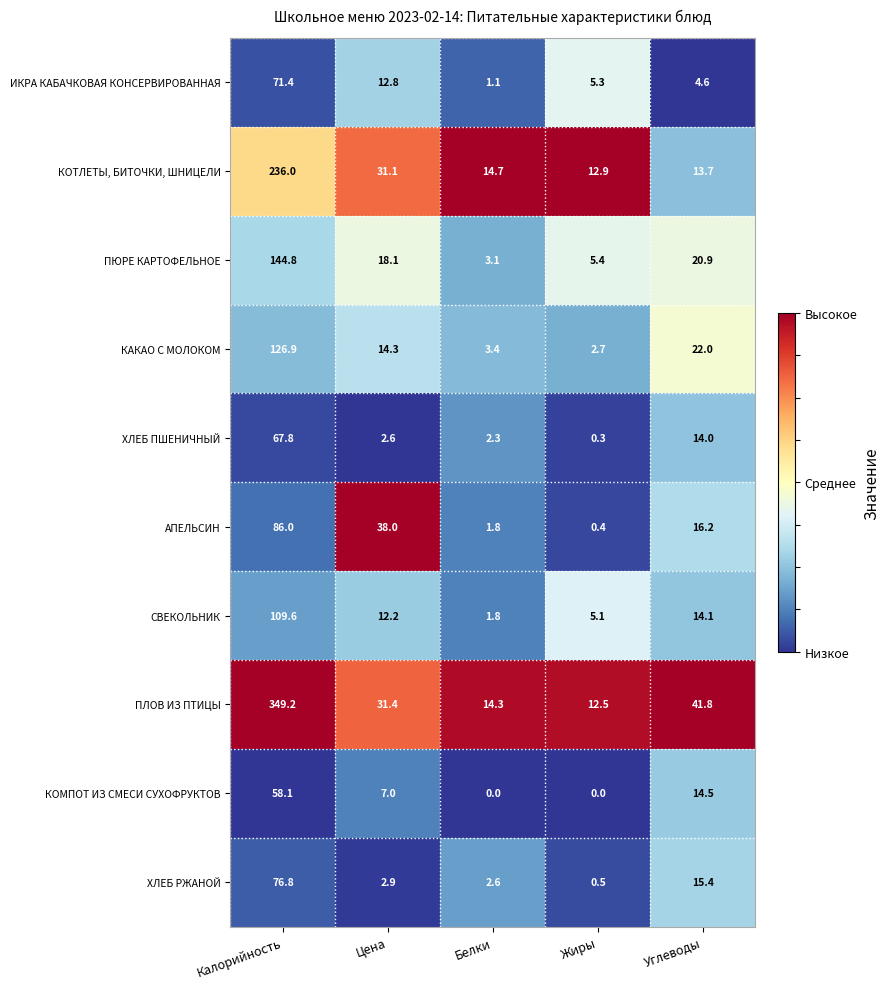

What is the greatest value displayed?

349.2